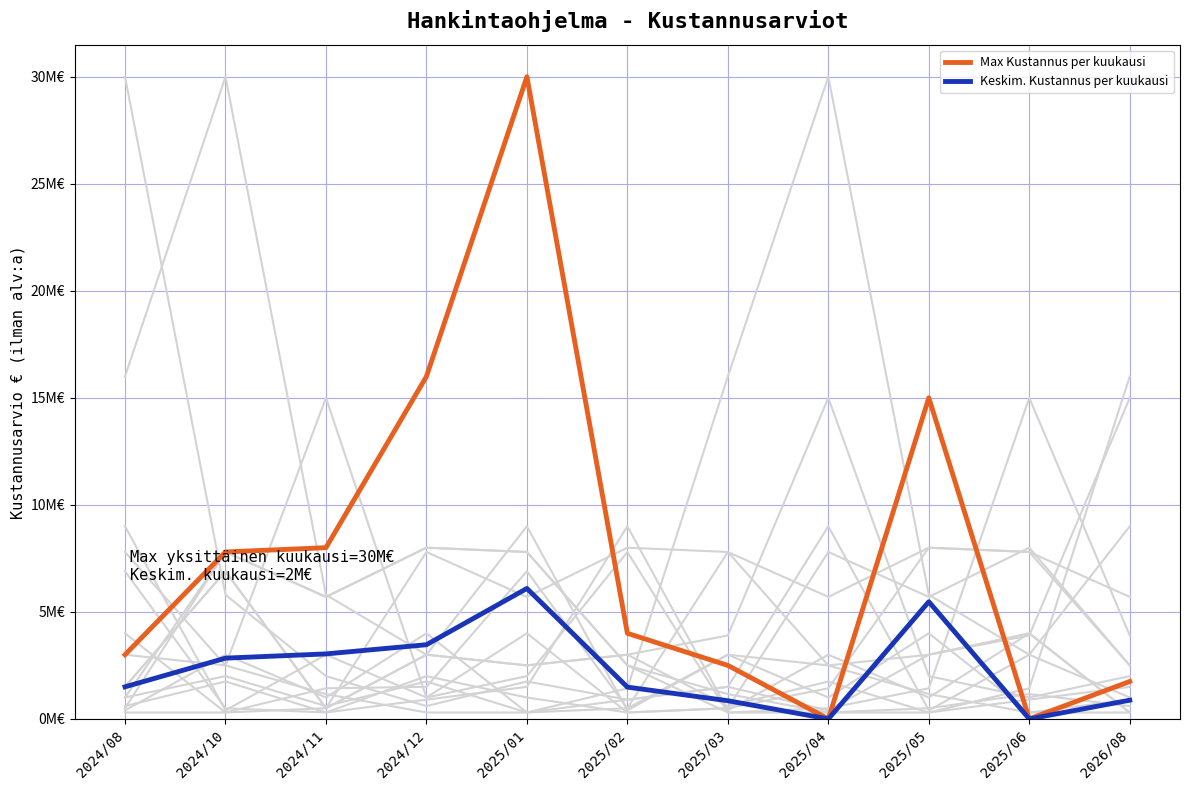

Reading left to right, what are all the values shown in this chart?

Max Kustannus per kuukausi: 2024/08=3000000.0	2024/10=7800000.0	2024/11=8000000.0	2024/12=16000000.0	2025/01=30000000.0	2025/02=4000000.0	2025/03=2500000.0	2025/04=0.0	2025/05=15000000.0	2025/06=0.0	2026/08=1750000.0
Keskim. Kustannus per kuukausi: 2024/08=1500000.0	2024/10=2840000.0	2024/11=3037500.0	2024/12=3466666.7	2025/01=6095555.6	2025/02=1486000.0	2025/03=850000.0	2025/04=0.0	2025/05=5475000.0	2025/06=0.0	2026/08=875000.0